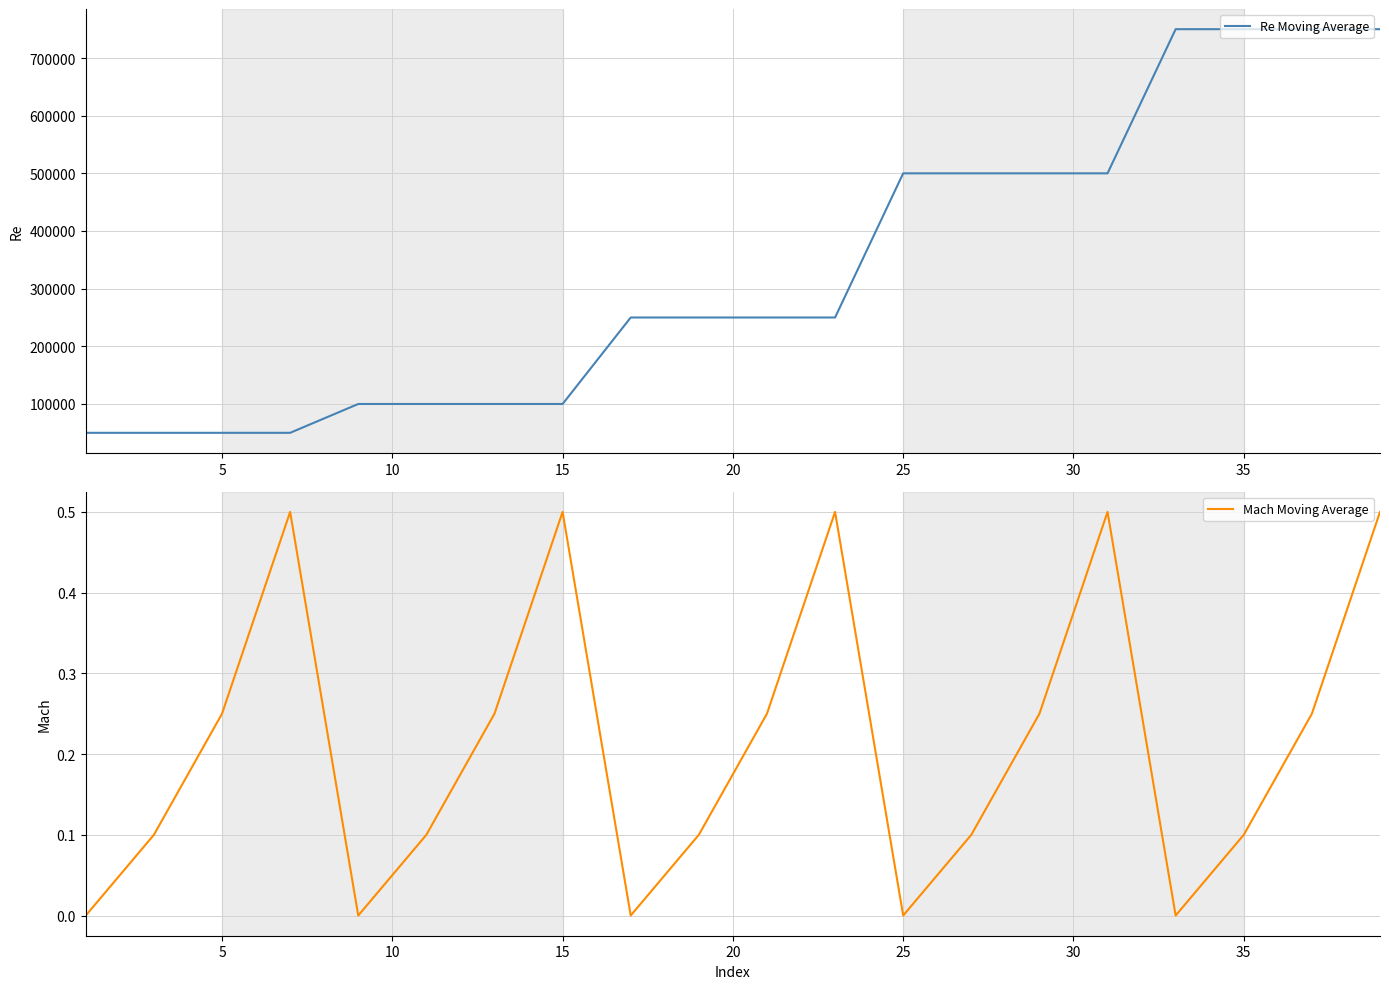

True or false: Re Moving Average and Mach Moving Average intersect in this chart.

False